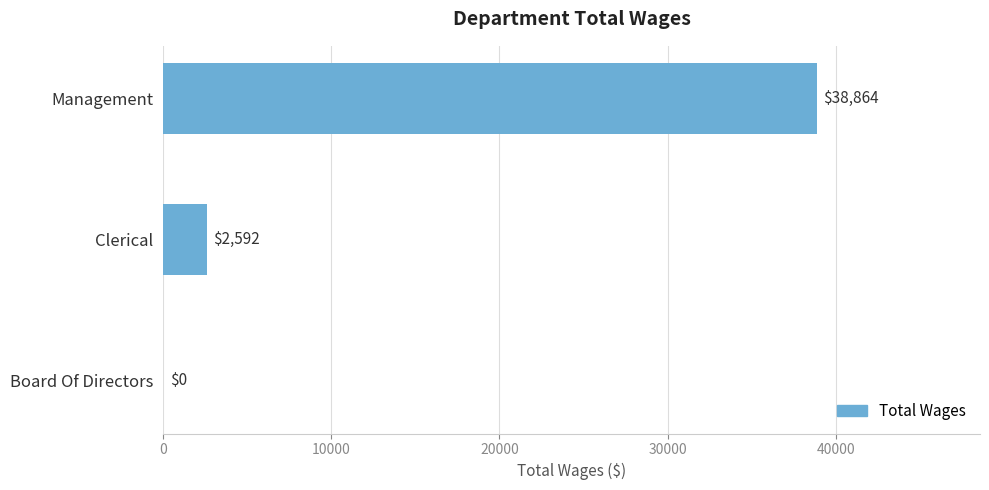

What is the change in value from Management to Clerical?

-36272